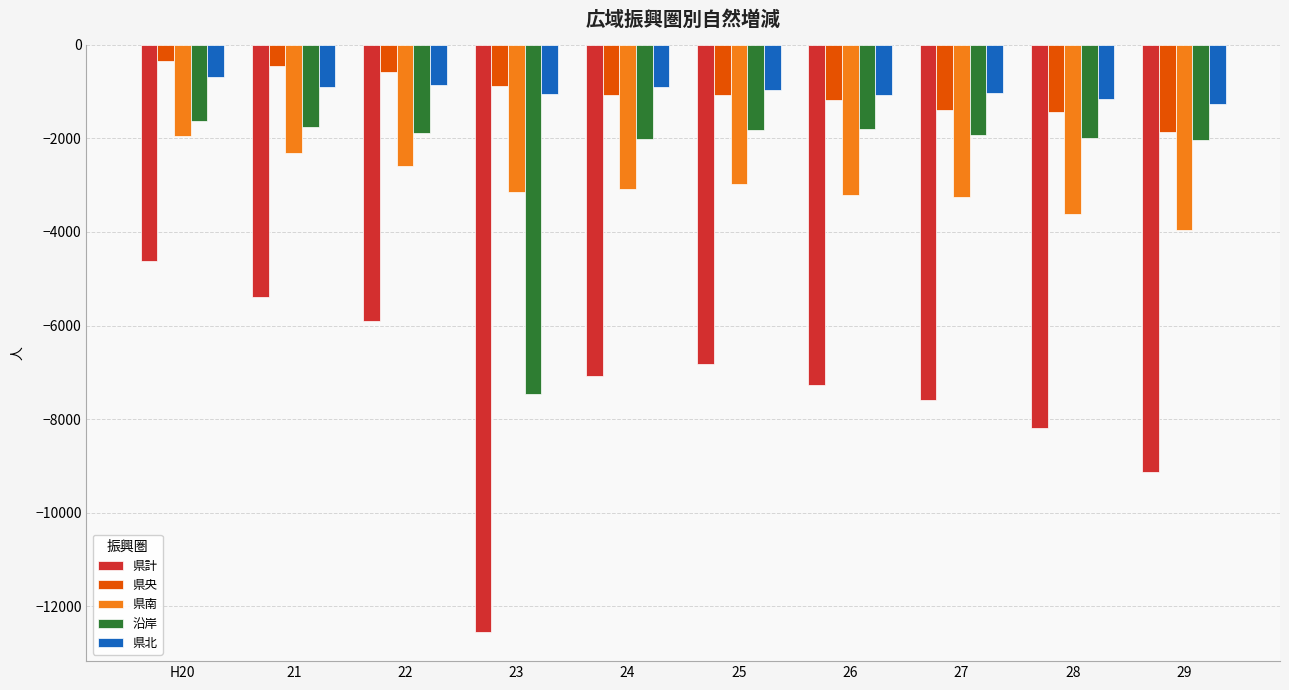

What is the difference between the maximum and minimum values in the 県央 series?

1525